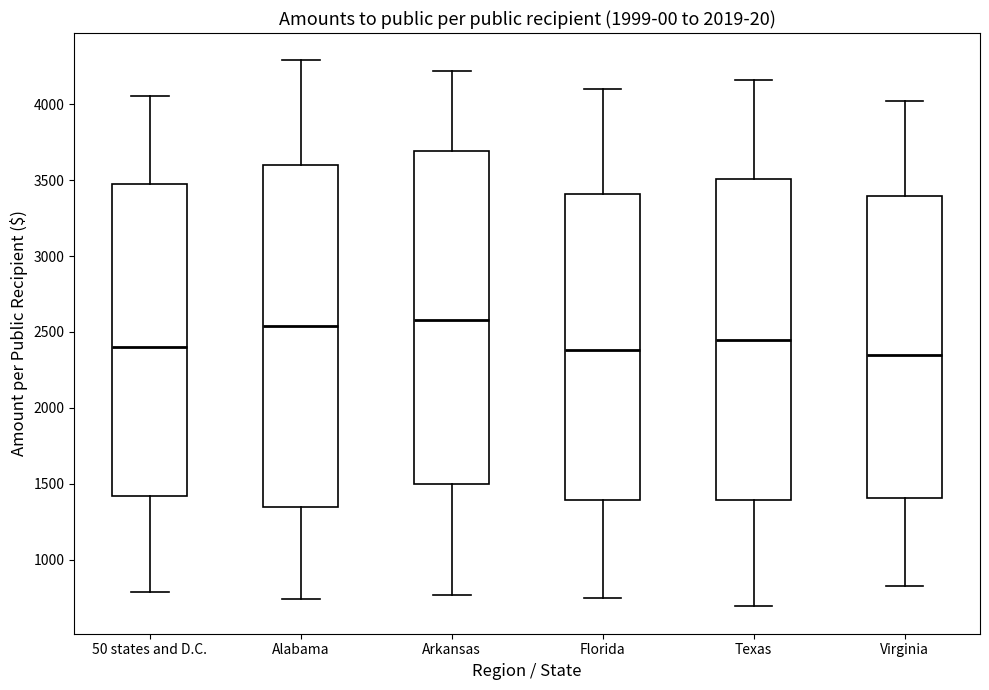

Reading left to right, transcribe this box plot: for each box, give where its median line is, the range the box spans, and where its two whiskers end, as read against the y-axis. The values are not printed on the chart, so give them approximately, as read against the axis.

50 states and D.C.: median 2400, box 1400 to 3500, whiskers 800 to 4050
Alabama: median 2550, box 1350 to 3600, whiskers 750 to 4300
Arkansas: median 2600, box 1500 to 3700, whiskers 750 to 4200
Florida: median 2400, box 1400 to 3400, whiskers 750 to 4100
Texas: median 2450, box 1400 to 3500, whiskers 700 to 4150
Virginia: median 2350, box 1400 to 3400, whiskers 850 to 4000